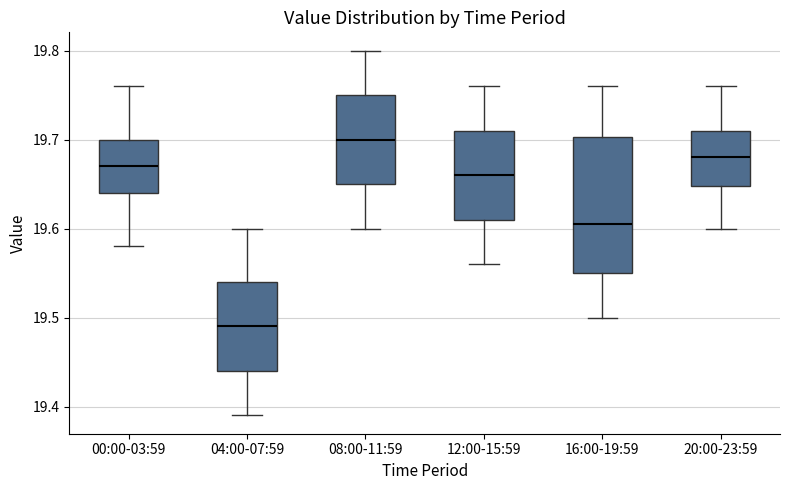

Which box has the lowest median line?

04:00-07:59